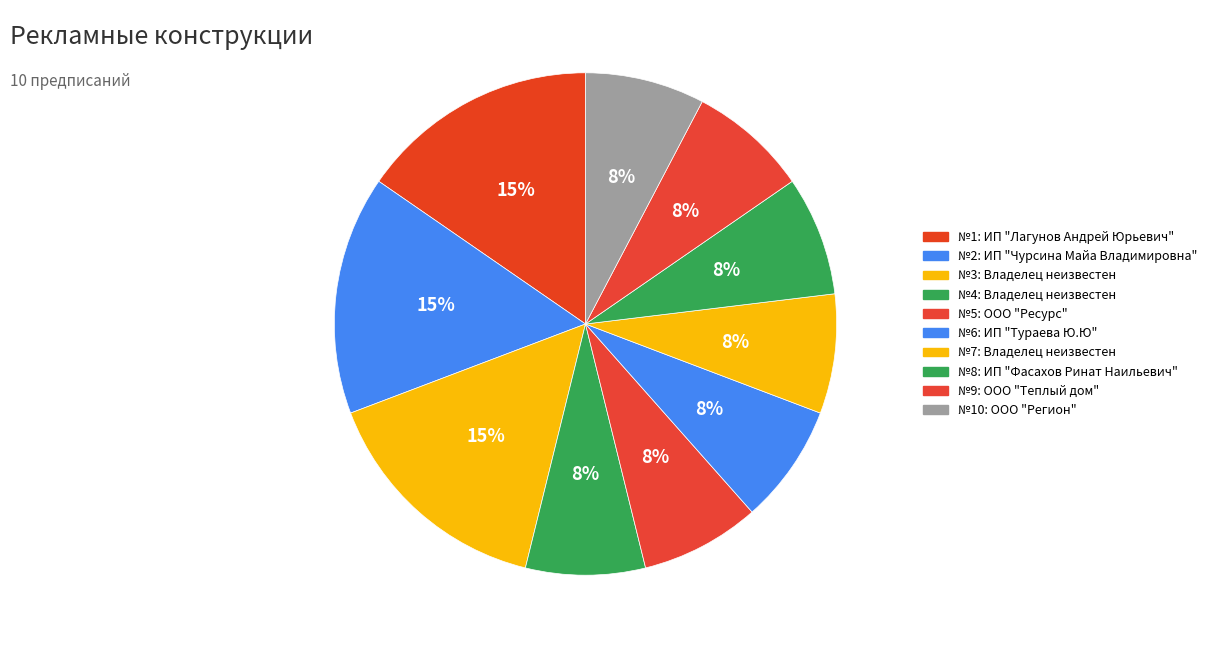

How many slices are in this pie chart?

10